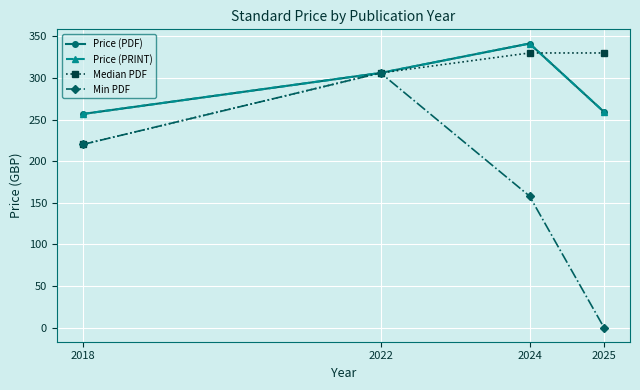

Is this an area chart (filled region under the line)?

No